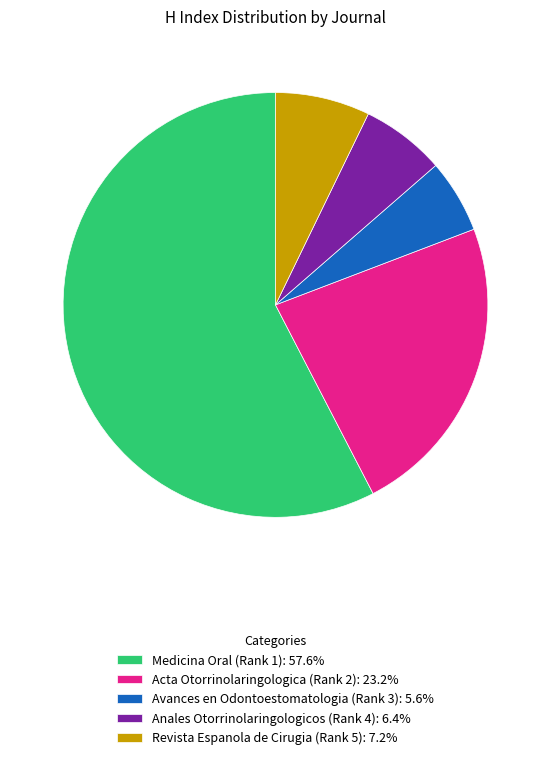

Does Anales Otorrinolaringologicos (Rank 4): 6.4% account for over 50% of the chart?

No